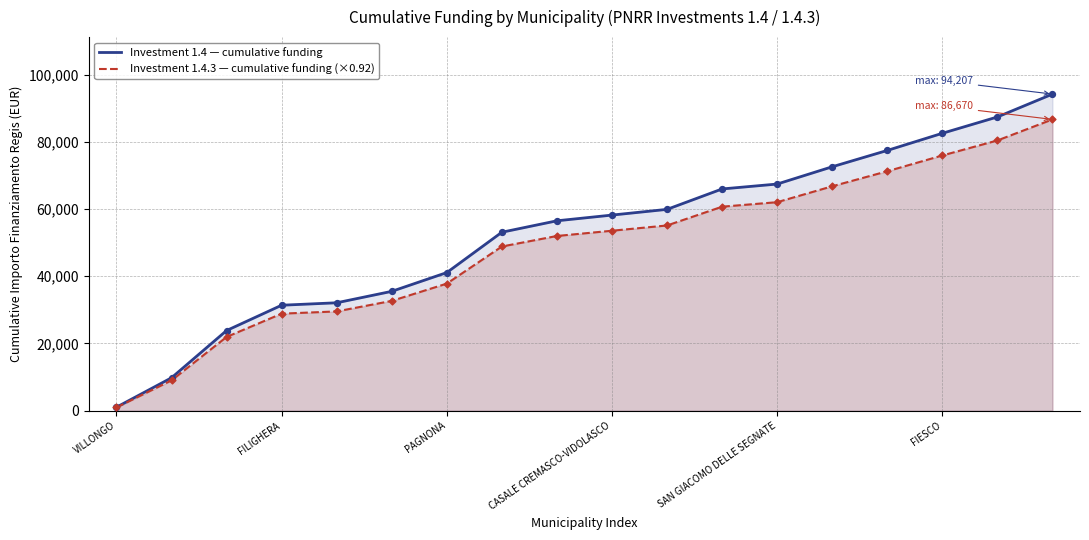

What are all the series names shown in the legend?

Investment 1.4 — cumulative funding, Investment 1.4.3 — cumulative funding (×0.92)